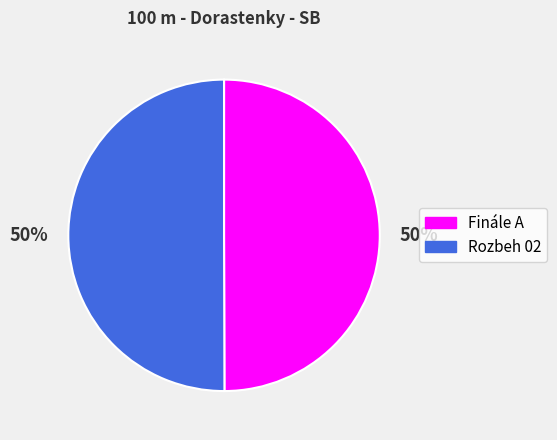

Do Finále A and Rozbeh 02 together represent more than half of the pie?

Yes